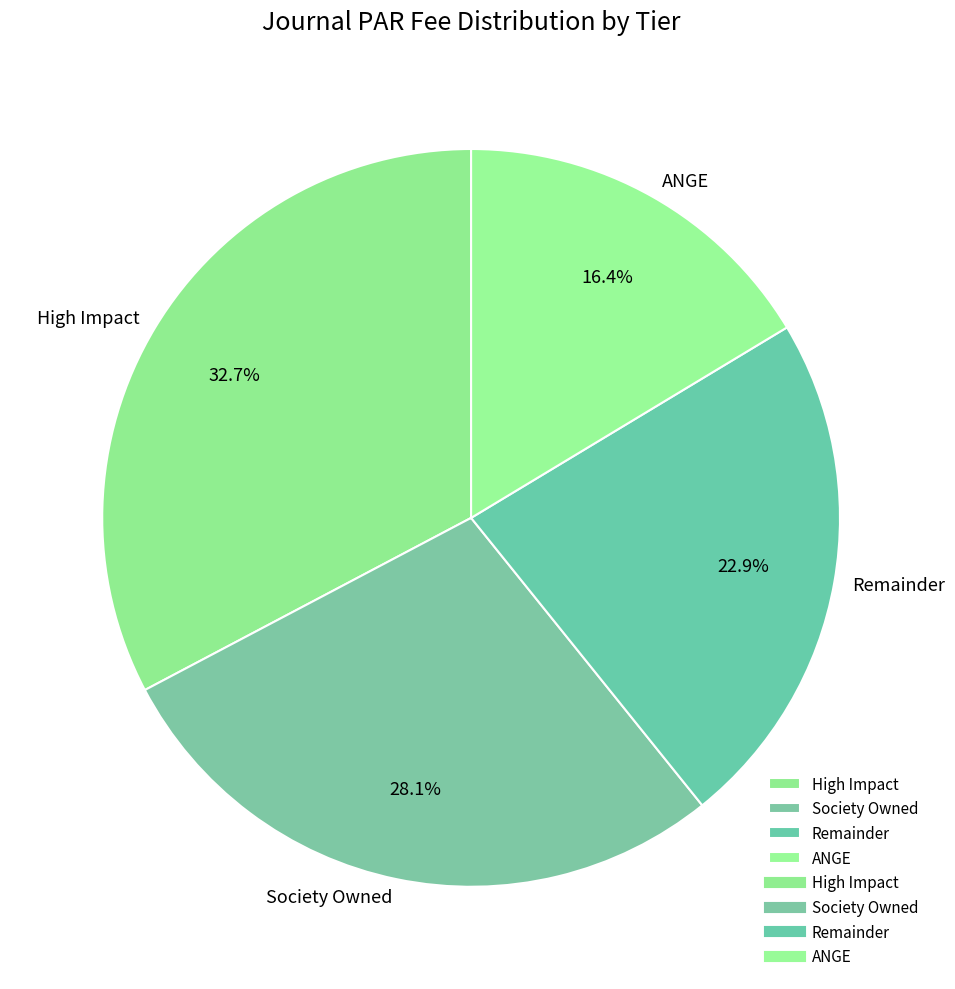

Does any single category account for the majority?

No